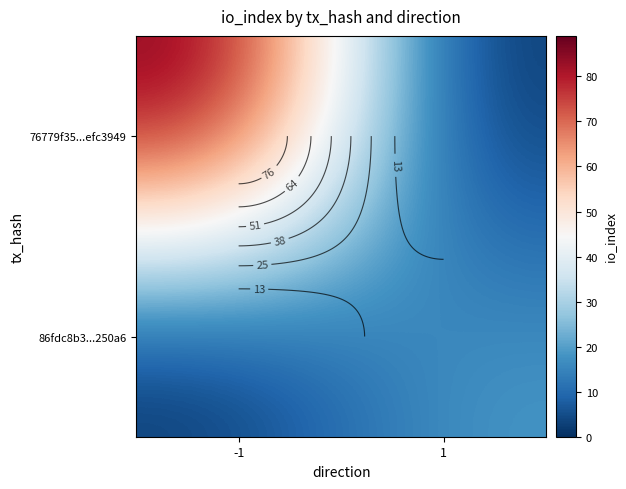

Which category has the lowest value in the 76779f35...efc3949 series?

1